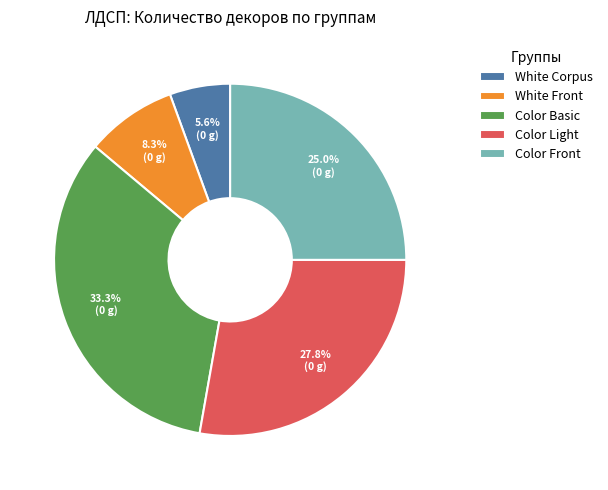

Which category has the smallest portion of the pie?

White Corpus